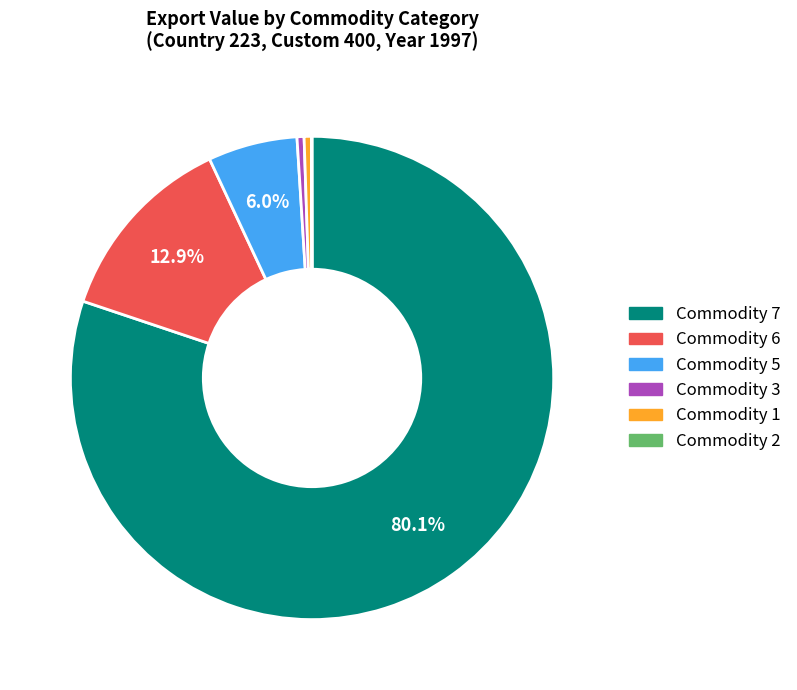

Between Commodity 6 and Commodity 1, which is larger?

Commodity 6